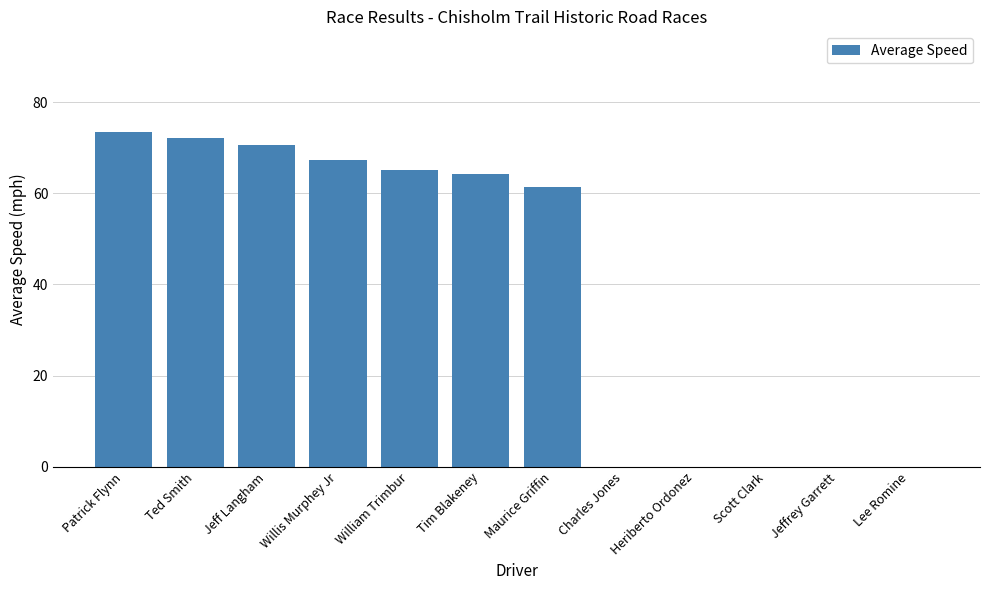

Reading left to right, extract all data points from this chart.

Patrick Flynn=73.5	Ted Smith=72.1	Jeff Langham=70.7	Willis Murphey Jr=67.2	William Trimbur=65.2	Tim Blakeney=64.3	Maurice Griffin=61.3	Charles Jones=0.0	Heriberto Ordonez=0.0	Scott Clark=0.0	Jeffrey Garrett=0.0	Lee Romine=0.0